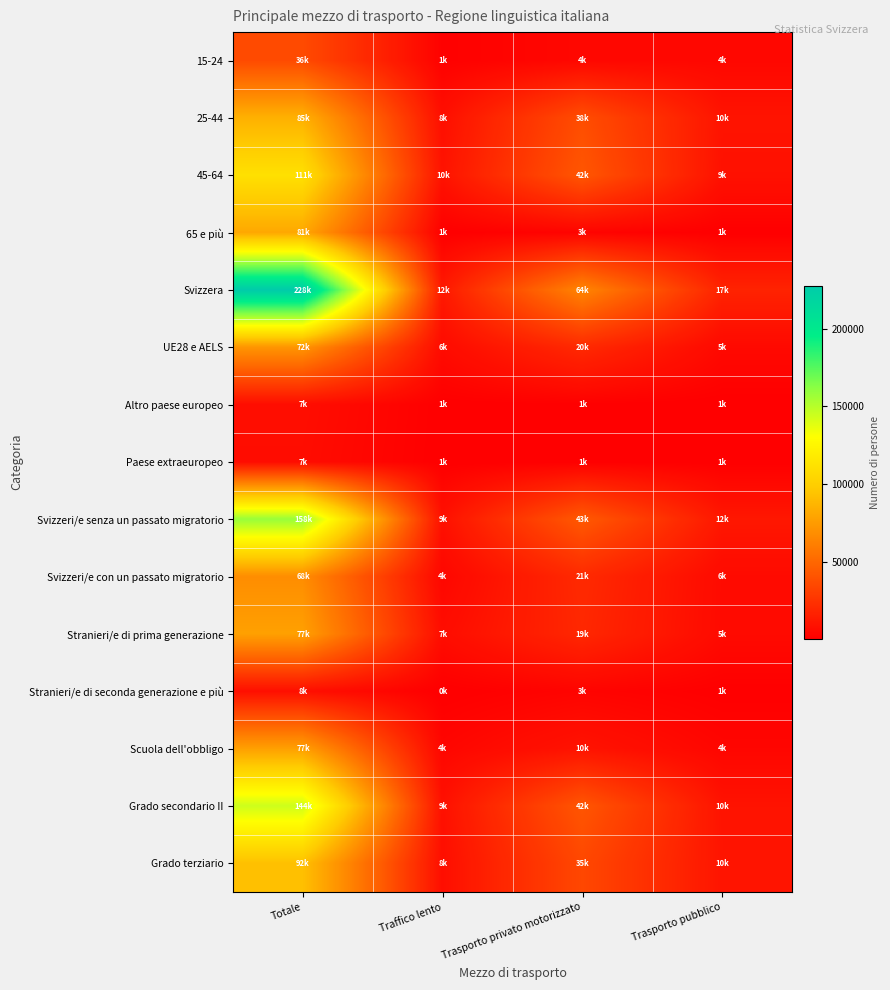

Which label corresponds to the smallest value in the chart?

Traffico lento